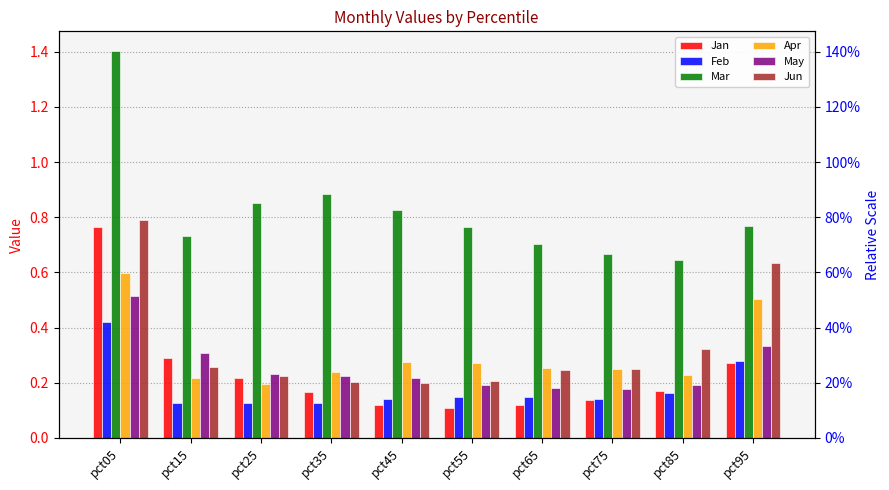

Where is Apr nearest to the value 0?

pct25